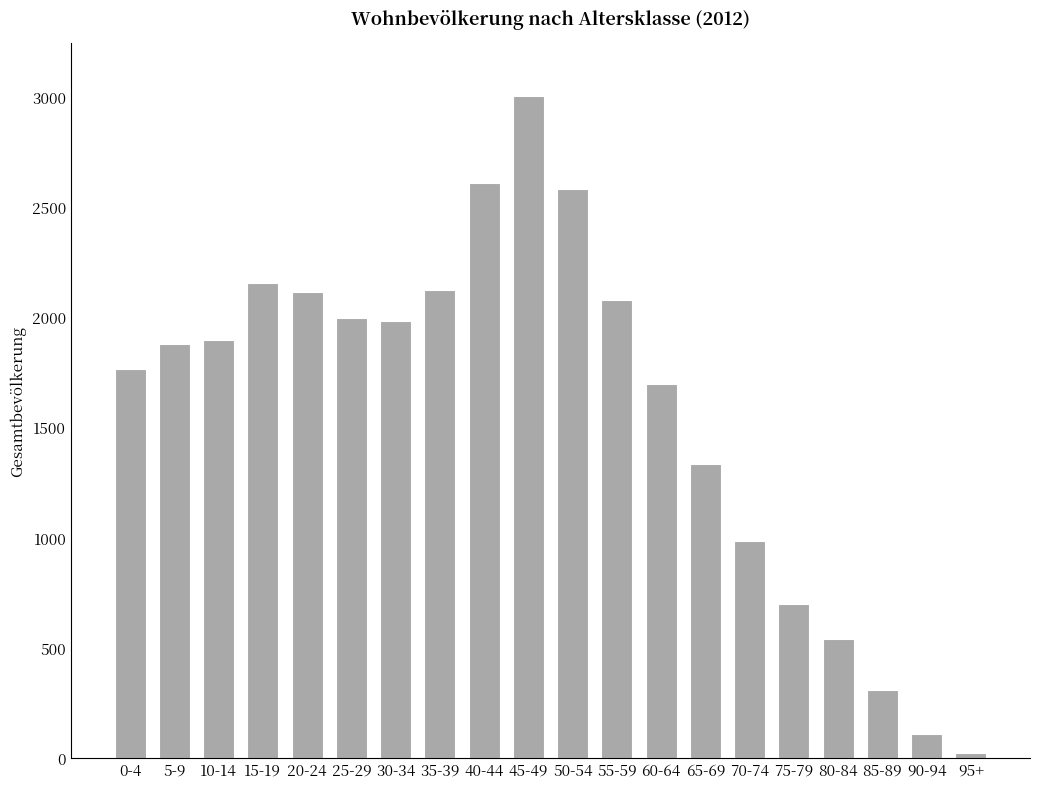

What is the difference between the second highest and minimum values?

2590